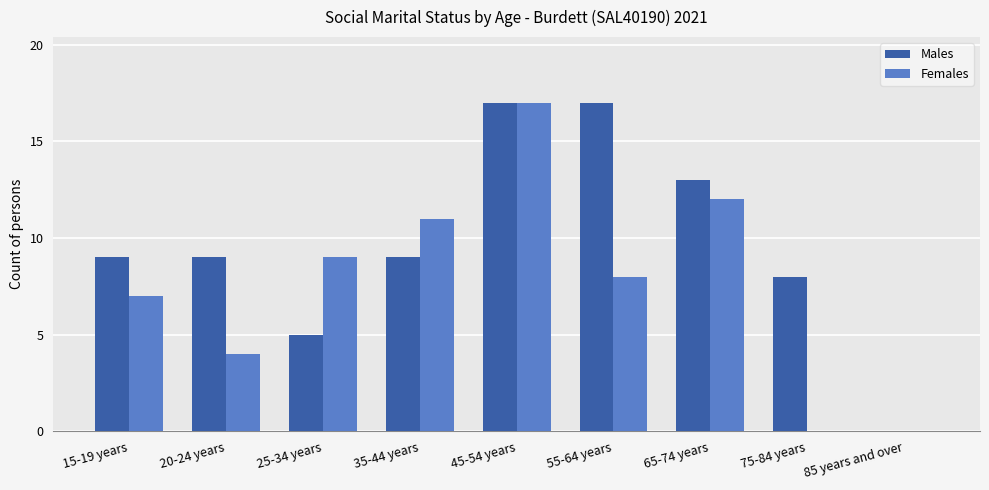

What is the greatest value displayed?

17